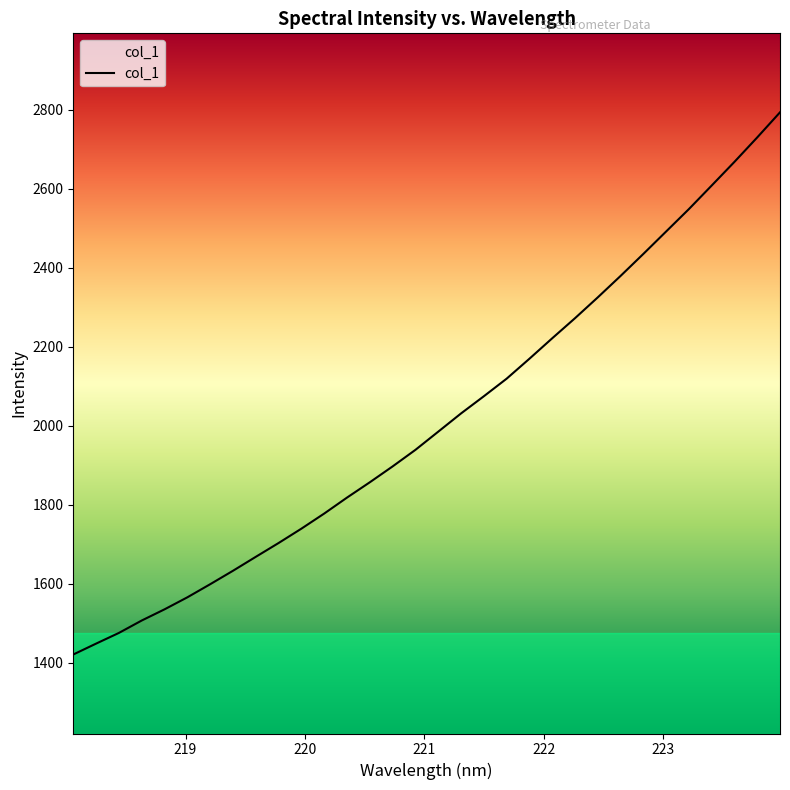

What is the difference between the maximum and minimum values?

1372.7